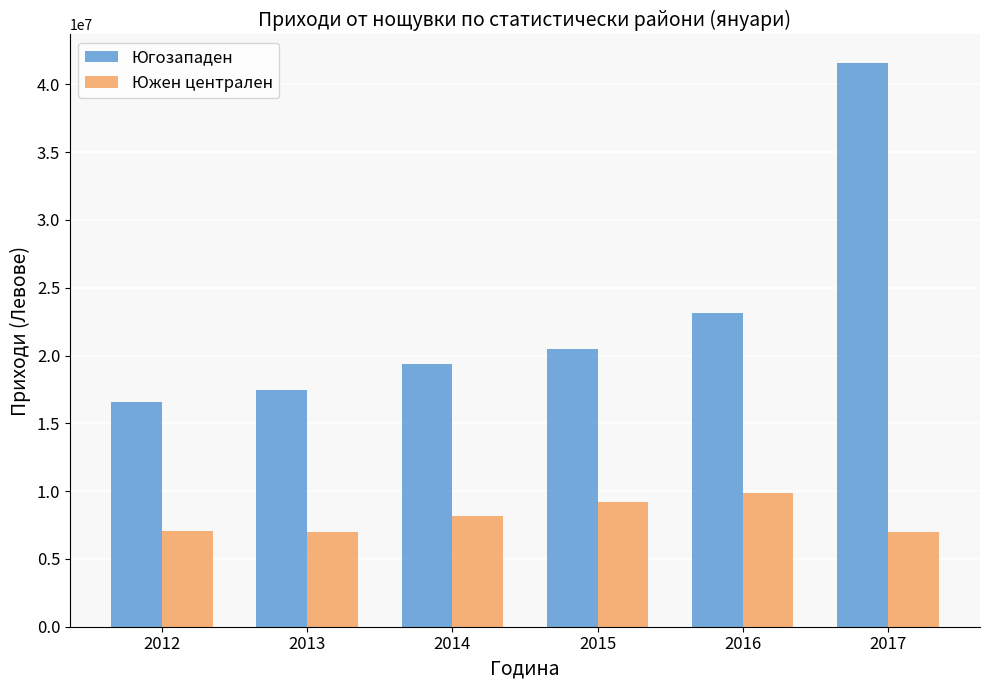

What is the sum of all Югозападен values?

138603136